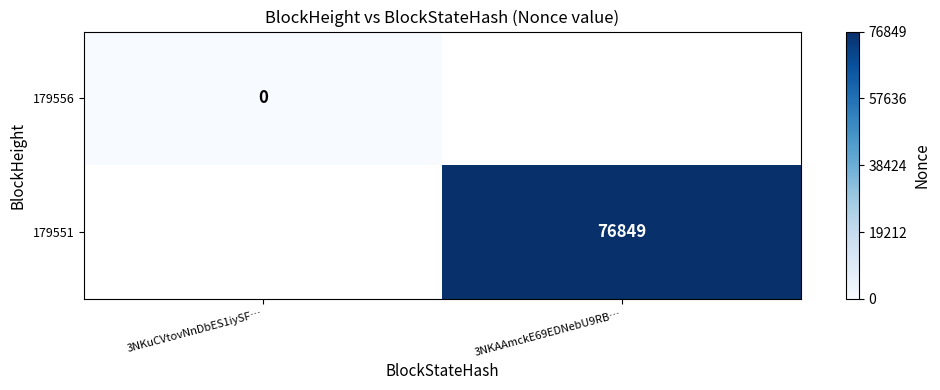

The 179551 series shows 76849 at 3NKAAmckE69EDNebU9RB…. True or false?

True